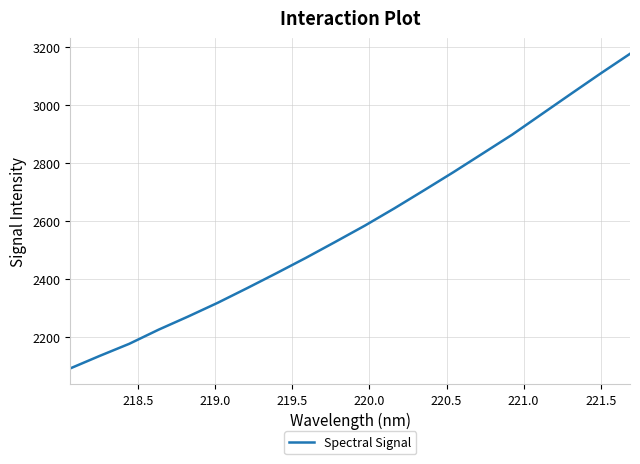

What is the maximum value shown in the chart?

3177.1